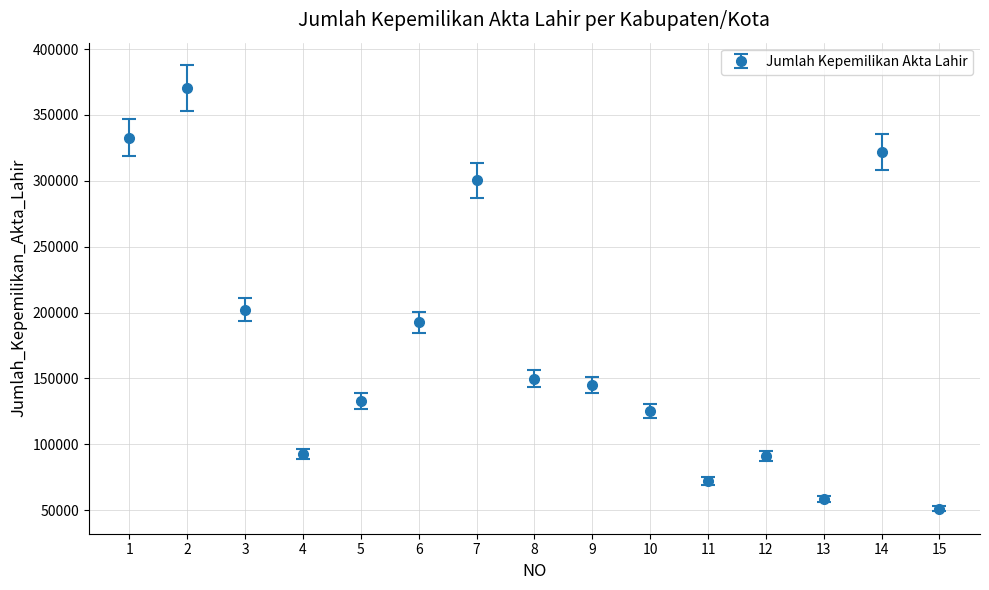

What is the change in value from 2 to 9?

-224986